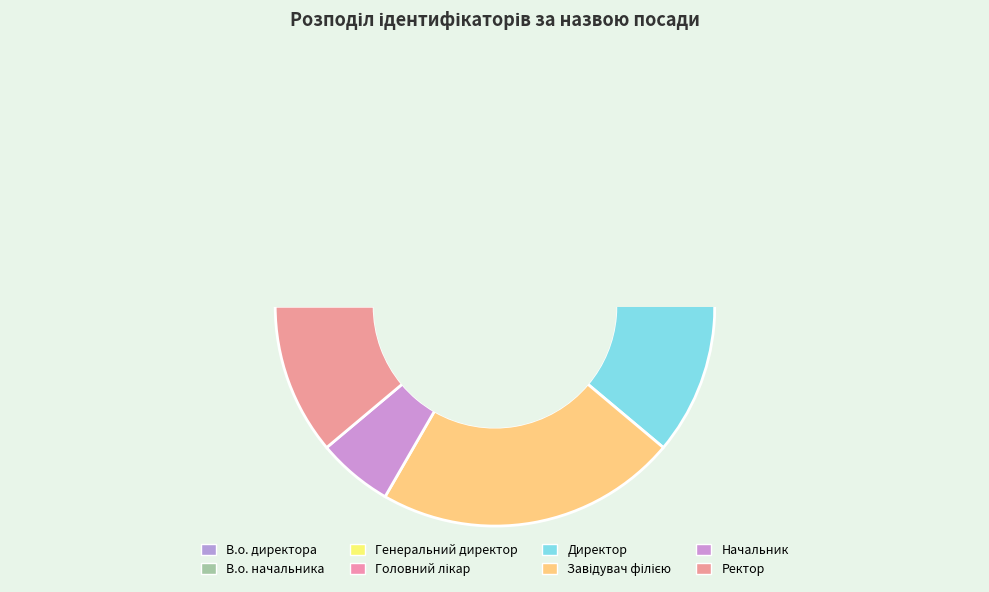

To the nearest percent, what is the average slice percentage?

12%